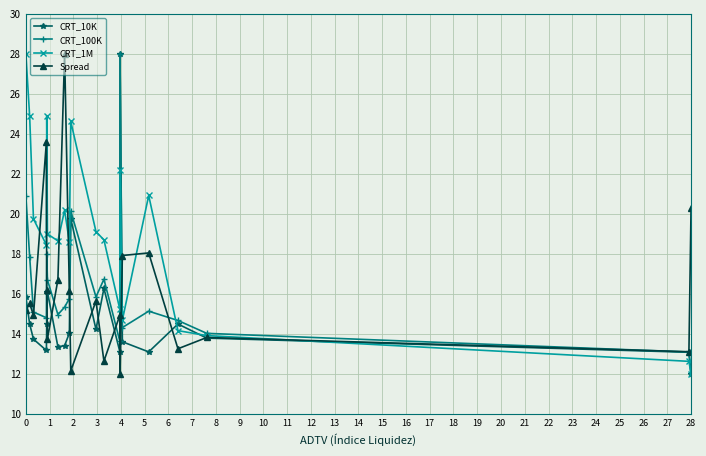

Is this an area chart (filled region under the line)?

No